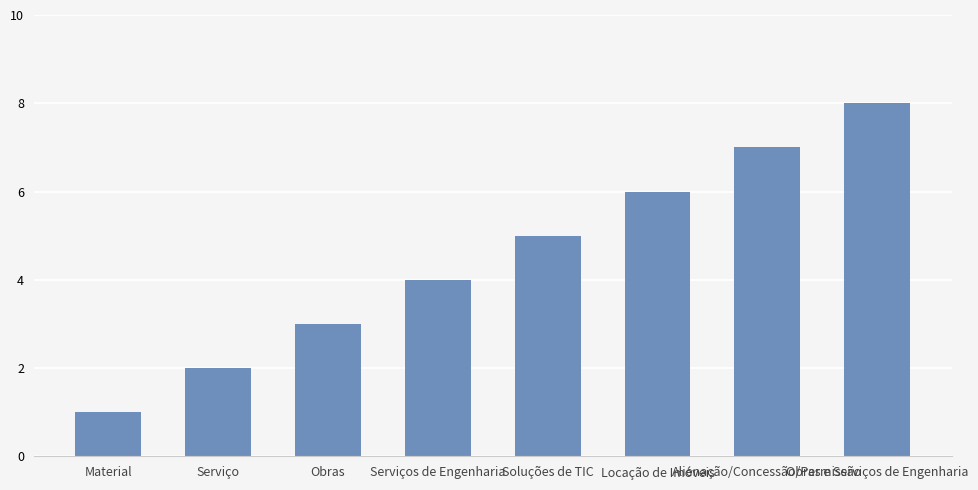

What is the smallest value displayed?

1